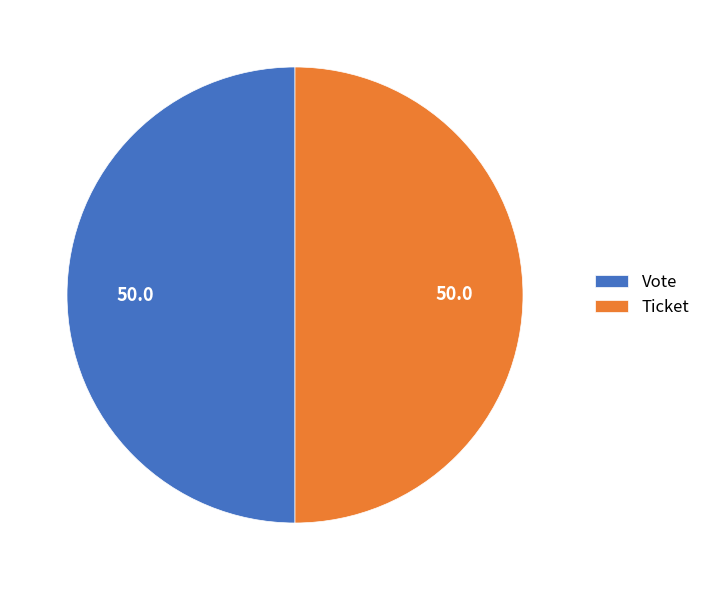

The Vote slice represents 50% of the pie. True or false?

True